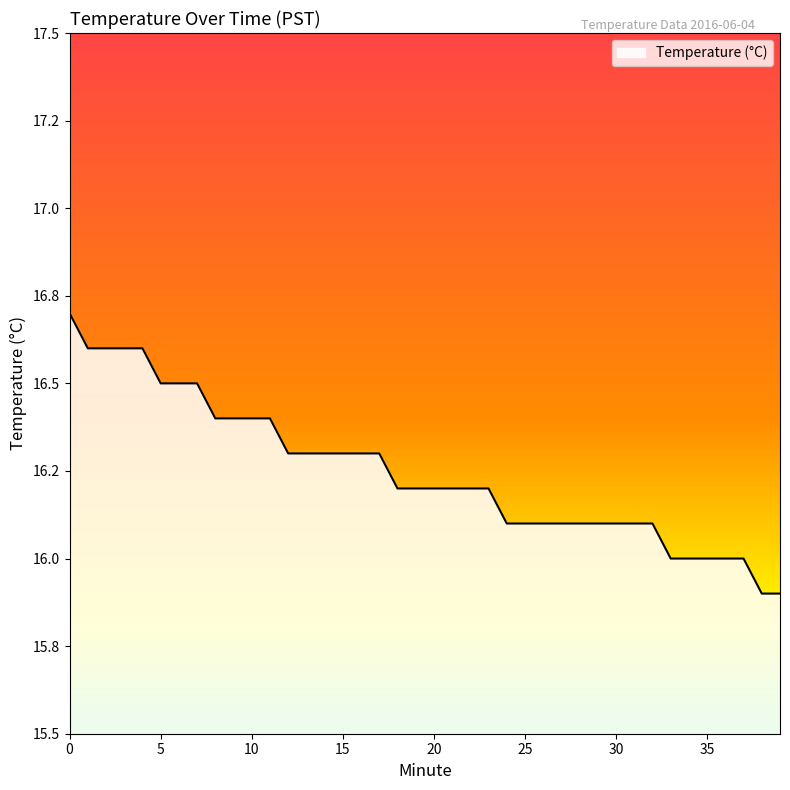

Is it true that the value at 31 is 16.1?

True